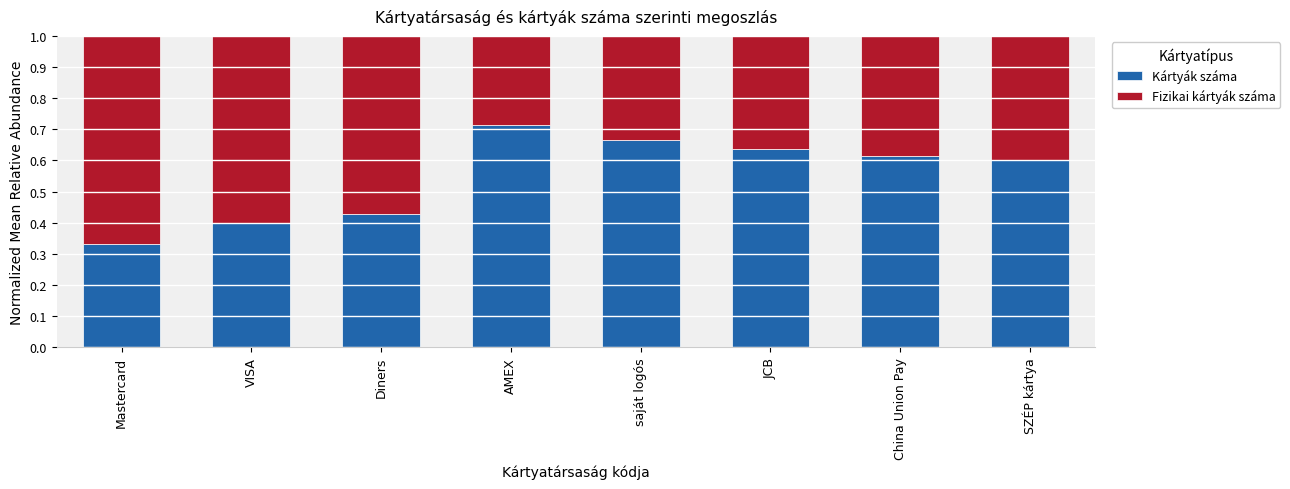

Which category has the lowest value in the Kártyák száma series?

Mastercard